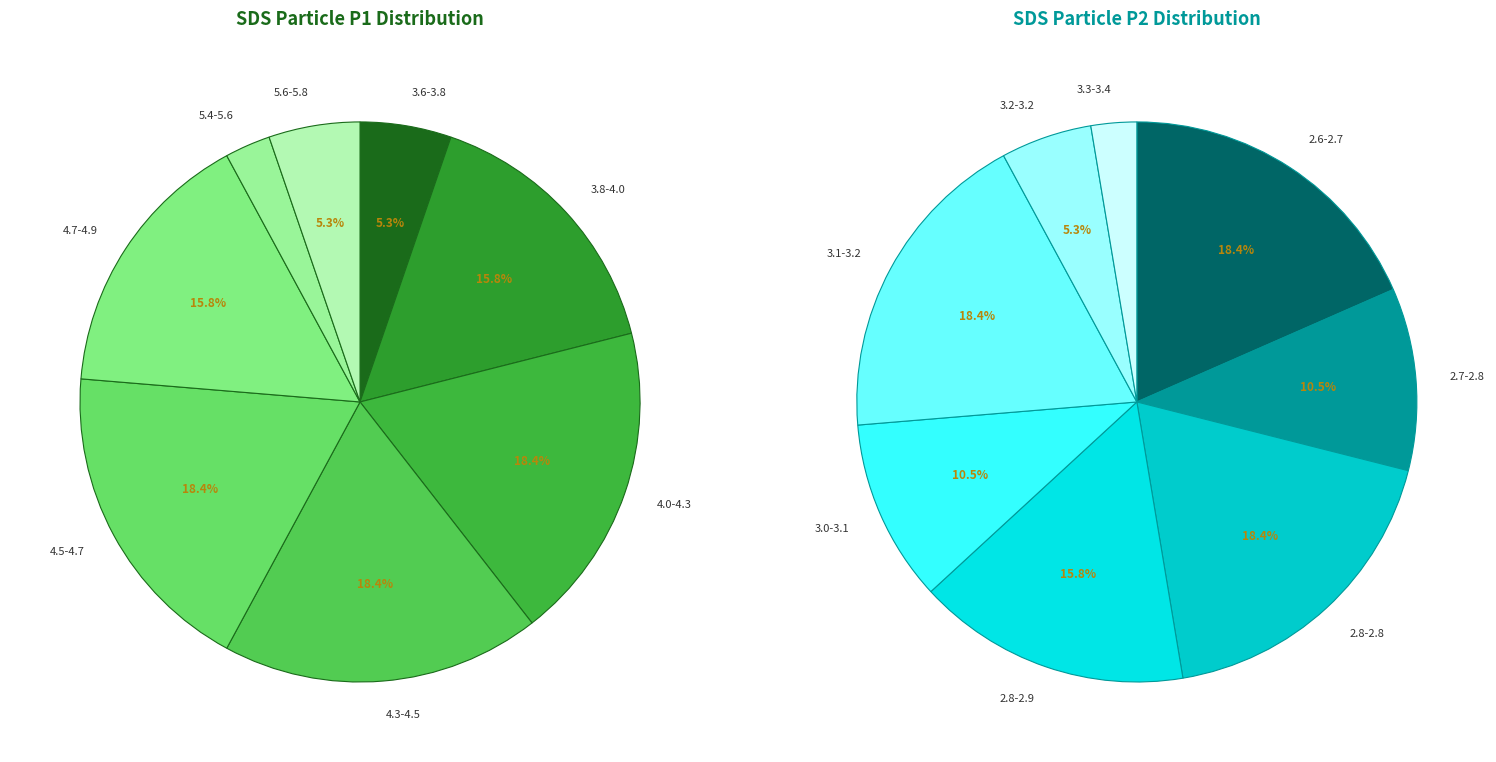

Does any single category account for the majority?

No